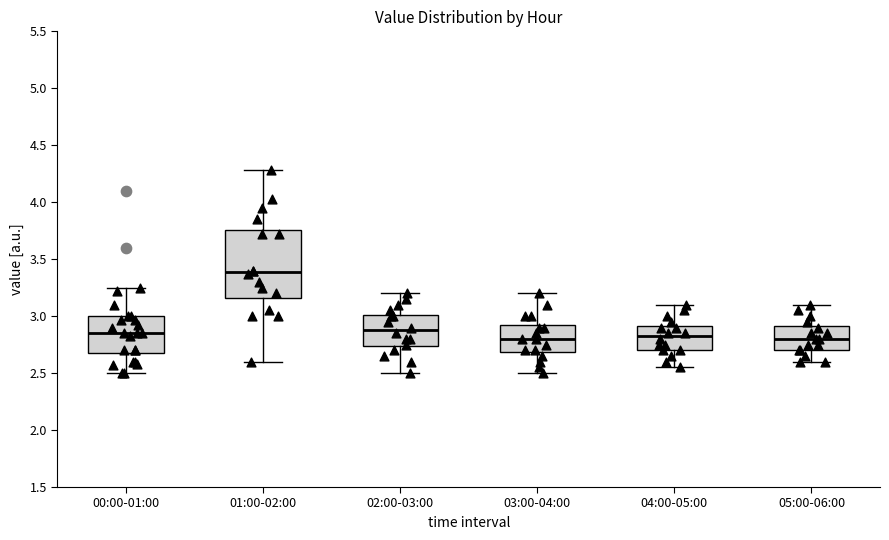

Which box has the highest median line?

01:00-02:00